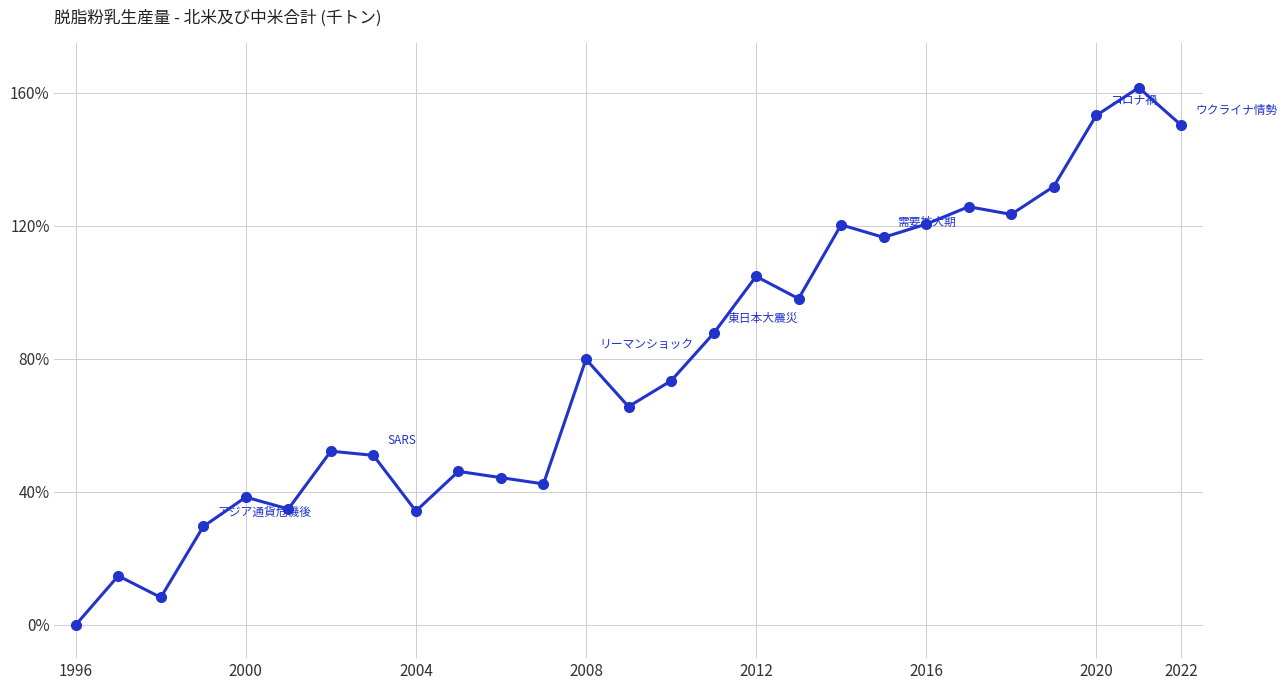

What is the maximum value shown in the chart?

161.5